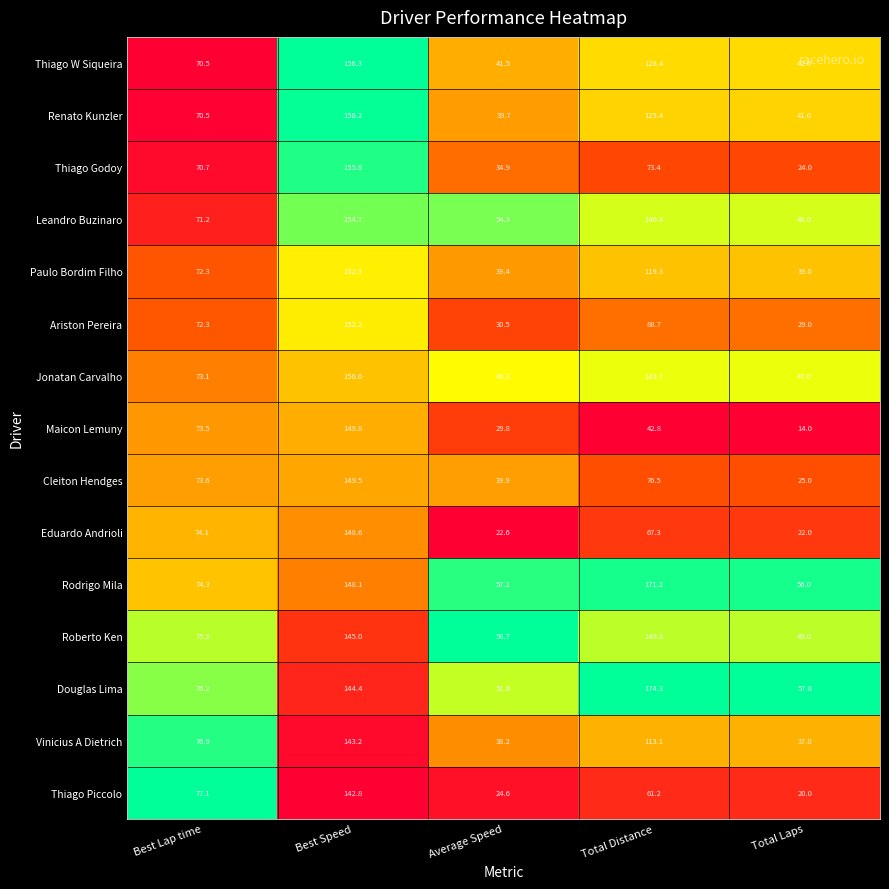

At Best Speed, list the series in order from smallest to largest.

Thiago Piccolo, Vinicius A Dietrich, Douglas Lima, Roberto Ken, Rodrigo Mila, Eduardo Andrioli, Cleiton Hendges, Maicon Lemuny, Jonatan Carvalho, Ariston Pereira, Paulo Bordim Filho, Leandro Buzinaro, Thiago Godoy, Renato Kunzler, Thiago W Siqueira